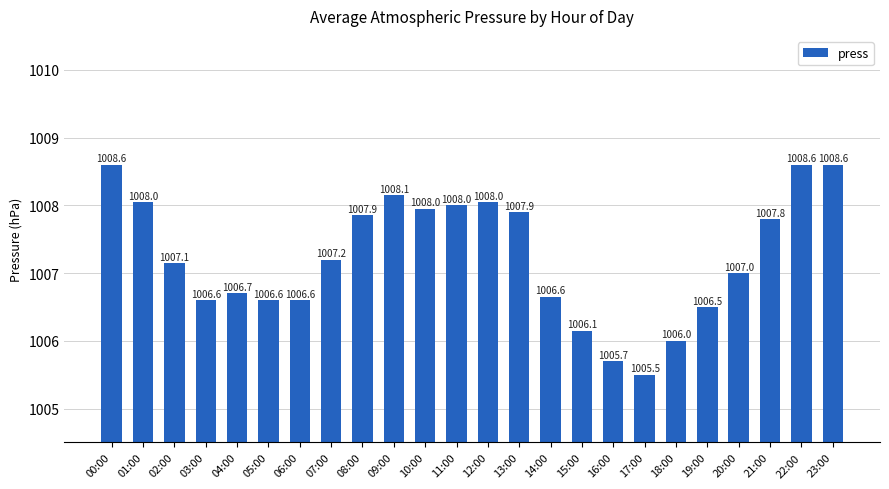

Is it true that the value at 08:00 is 670.7?

False